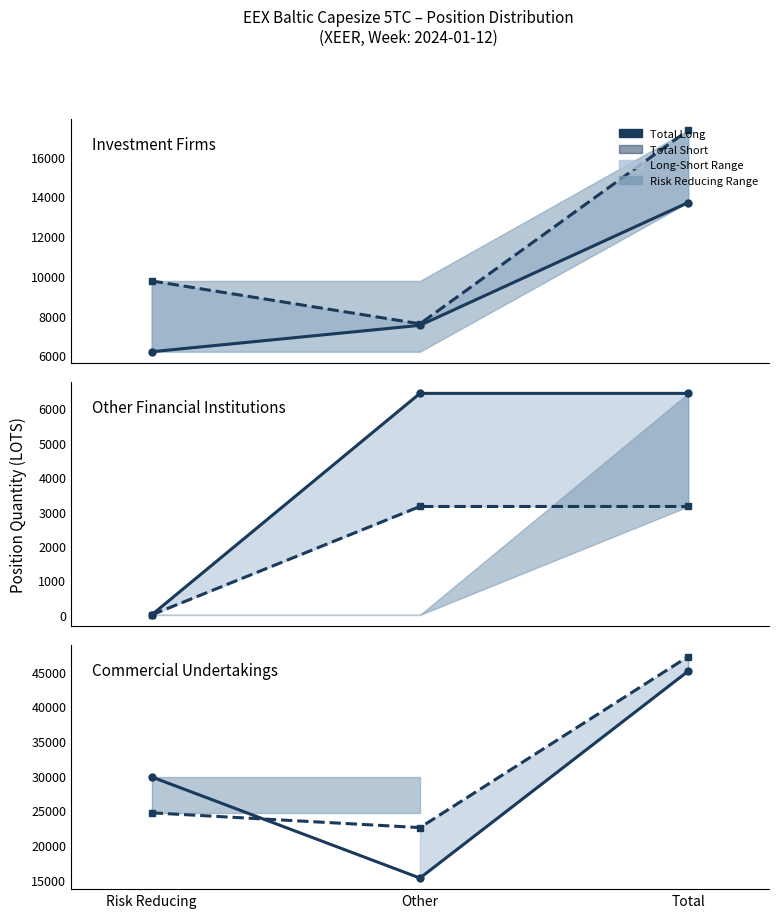

Between Risk Reducing and Total, which is larger?

Total